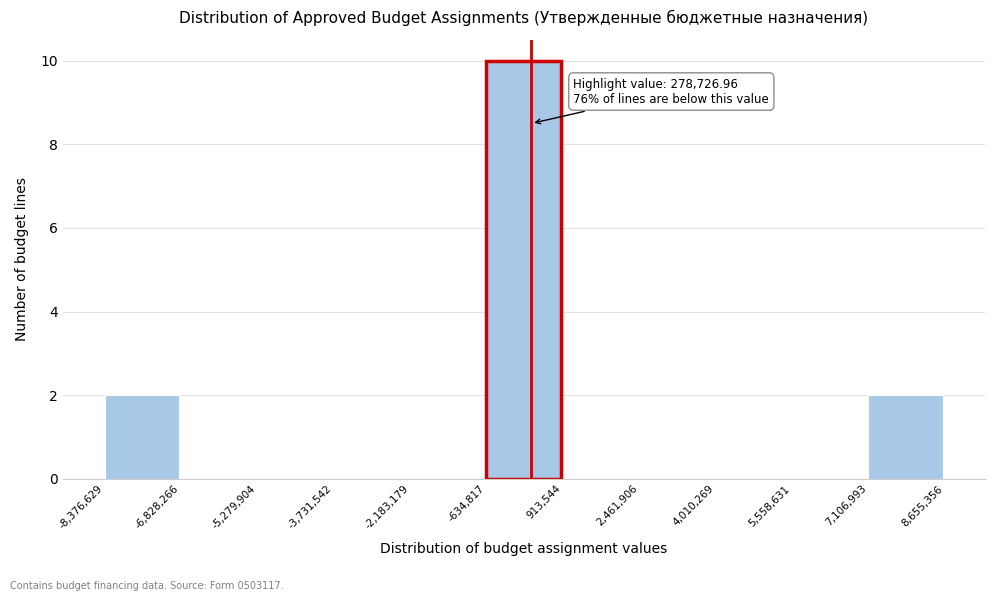

Which range on the x-axis has the tallest bar?

-634,817 to 913,544